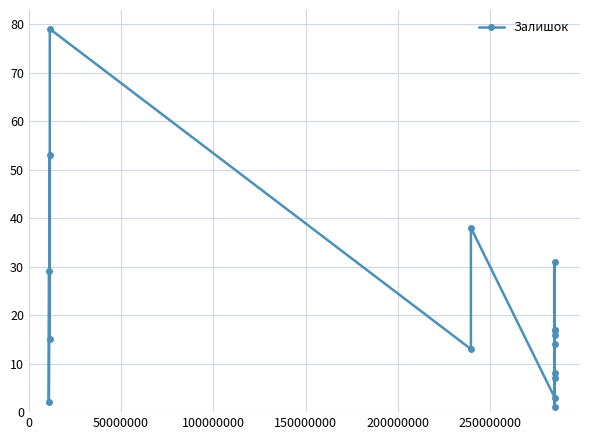

What is the sum of all values?

343